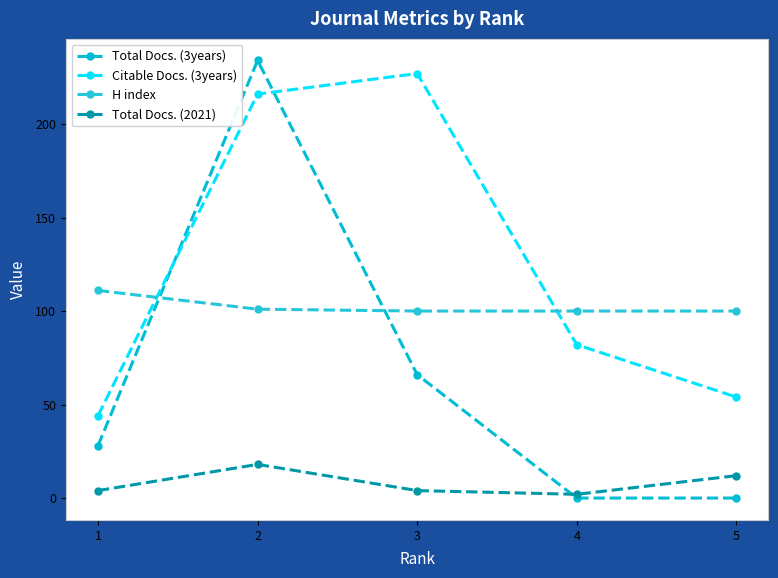

Reading left to right, what are all the values shown in this chart?

Total Docs. (3years): 1=28	2=234	3=66	4=0	5=0
Citable Docs. (3years): 1=44	2=216	3=227	4=82	5=54
H index: 1=111	2=101	3=100	4=100	5=100
Total Docs. (2021): 1=4	2=18	3=4	4=2	5=12